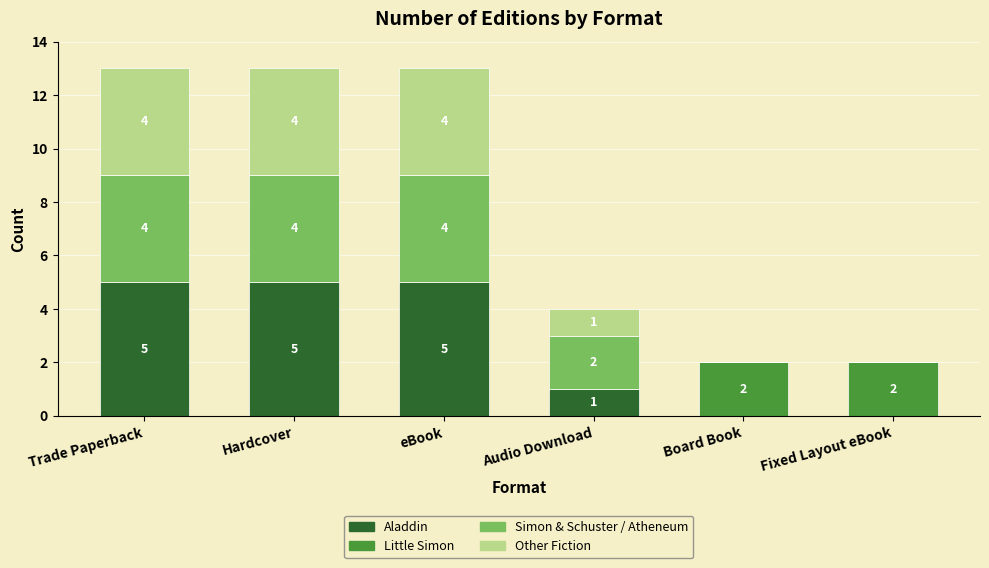

Reading left to right, what are the values for Aladdin?

Trade Paperback=5	Hardcover=5	eBook=5	Audio Download=1	Board Book=0	Fixed Layout eBook=0